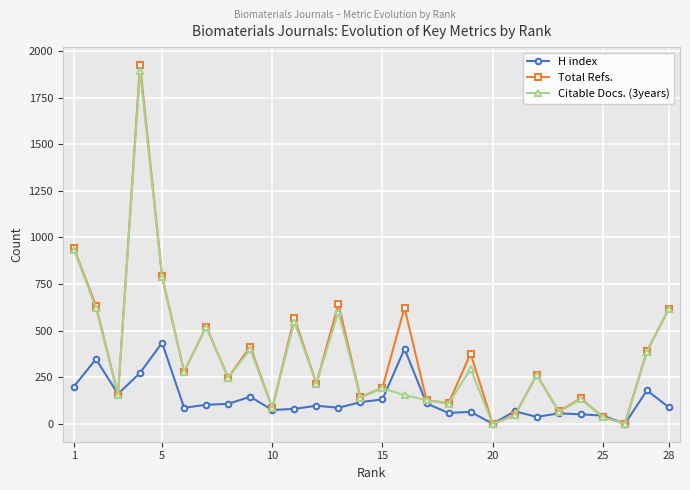

What is the maximum value for Total Refs.?

1925